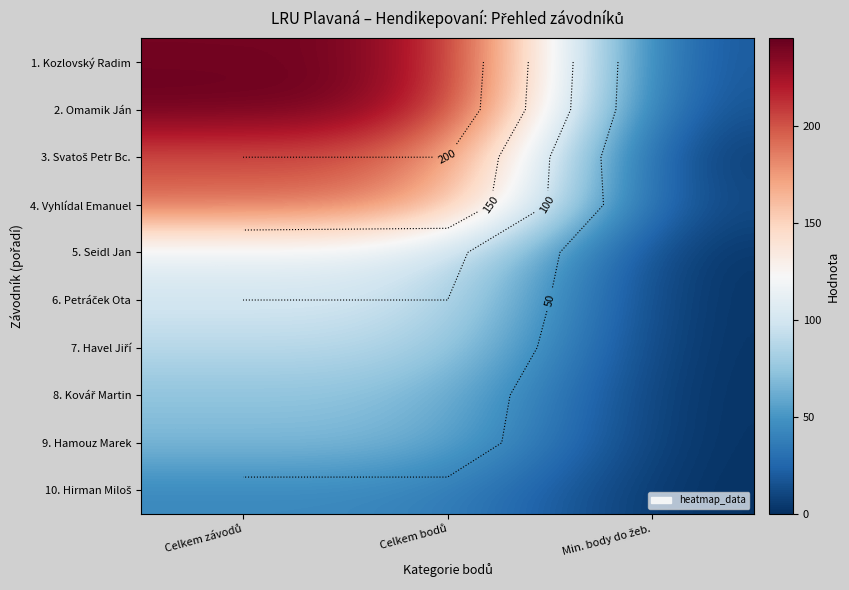

Count the number of categories in the chart.

3